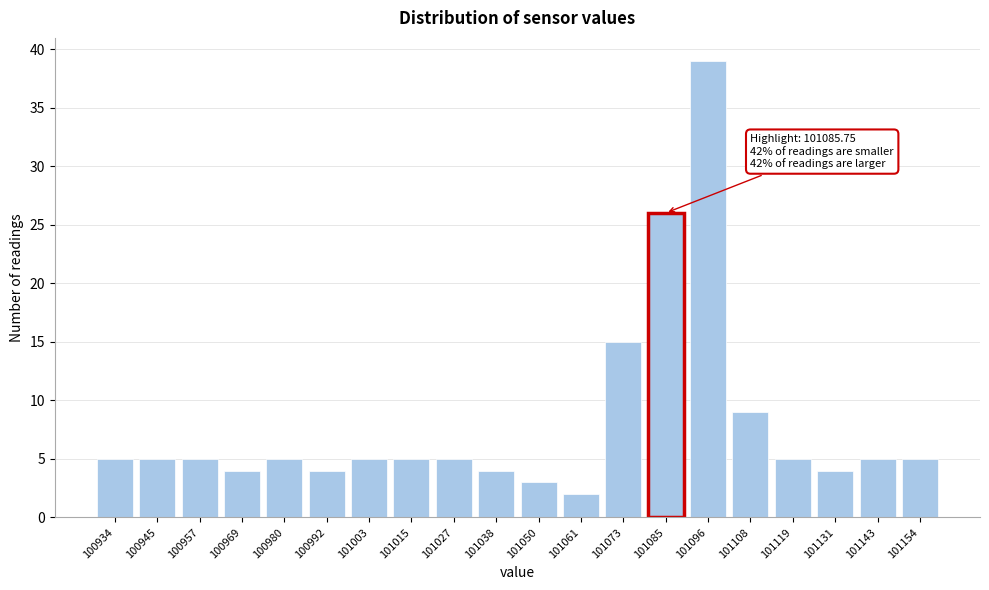

Reading right to left, what are all the values shown in this chart?

101154=5	101143=5	101131=4	101119=5	101108=9	101096=39	101085=26	101073=15	101061=2	101050=3	101038=4	101027=5	101015=5	101003=5	100992=4	100980=5	100969=4	100957=5	100945=5	100934=5